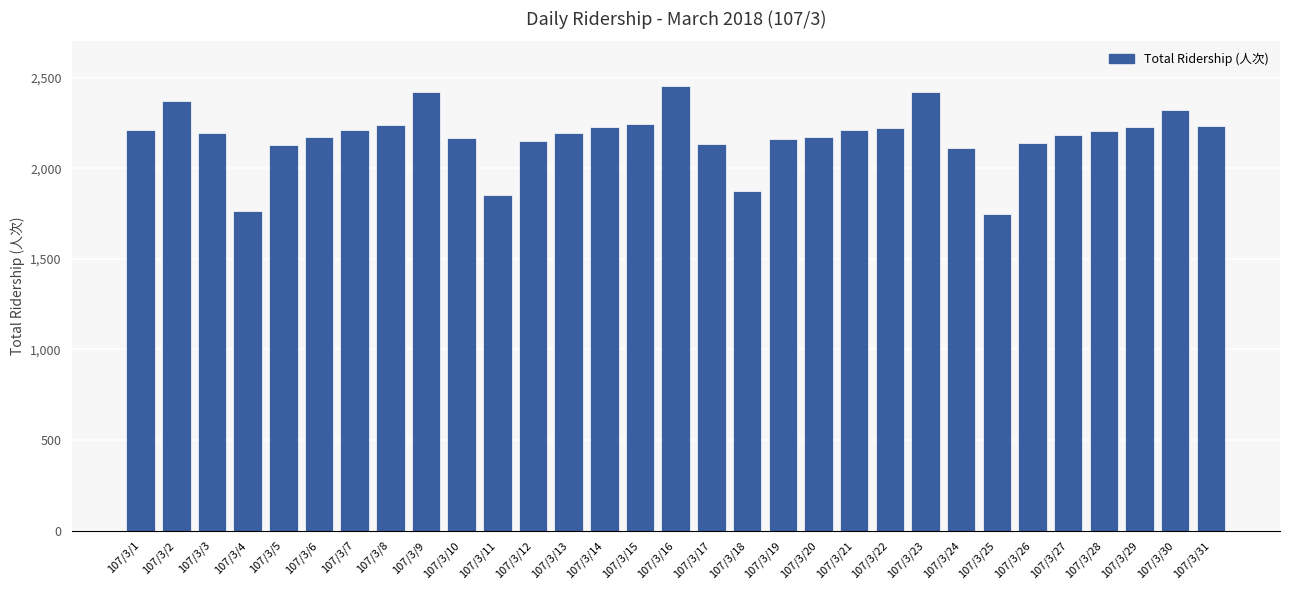

The value at 107/3/26 is 2924831. True or false?

False